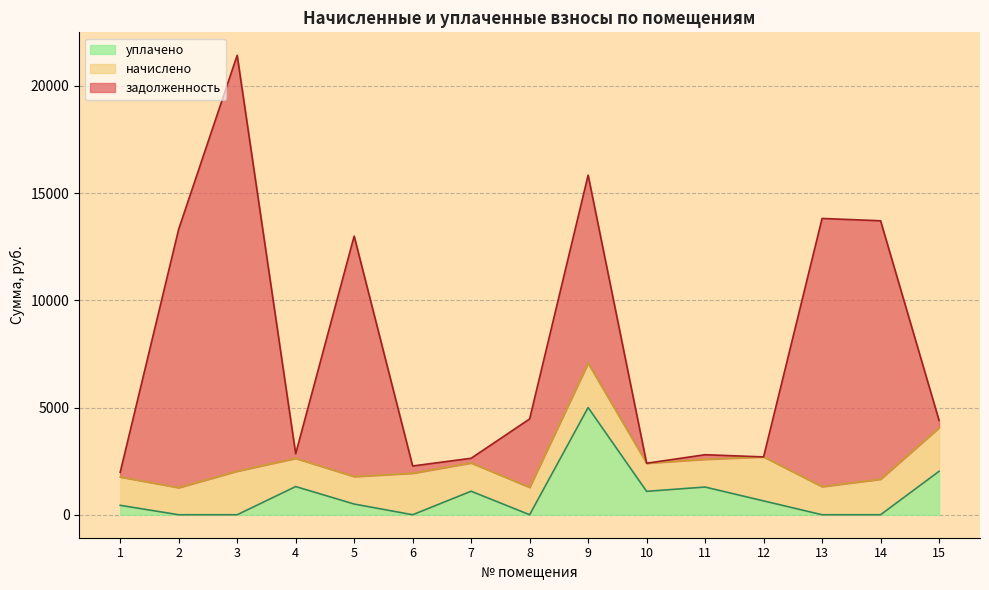

Reading right to left, what are all the values shown in this chart?

задолженность: 15=338.5	14=12051.6	13=12506.4	12=0.0	11=214.7	10=0.0	9=8770.8	8=3191.7	7=219.4	6=340.2	5=11214.0	4=218.9	3=19393.0	2=12051.6	1=219.7
начислено: 15=2031.0	14=1656.8	13=1309.8	12=2051.4	11=1292.8	10=1309.8	9=2065.0	8=1275.8	7=1316.6	6=1933.6	5=1279.1	4=1313.2	3=2031.0	2=1262.2	1=1320.0
уплачено: 15=2025.2	14=0.0	13=0.0	12=646.0	11=1292.0	10=1092.0	9=5000.0	8=0.0	7=1097.3	6=0.0	5=500.0	4=1314.0	3=0.0	2=0.0	1=440.0